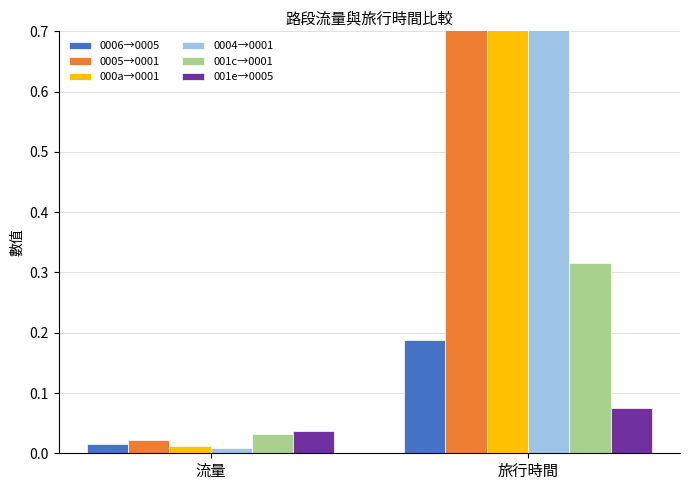

Count the number of categories in the chart.

2